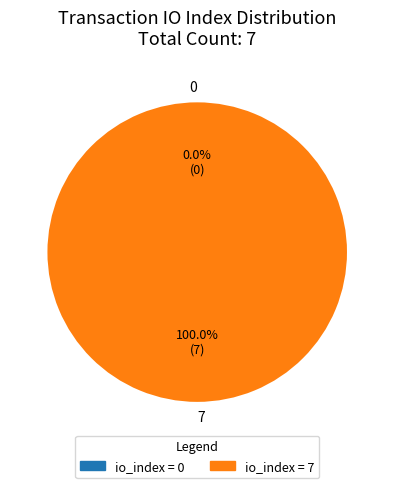

Is it true that 0 is 0% of the pie?

True